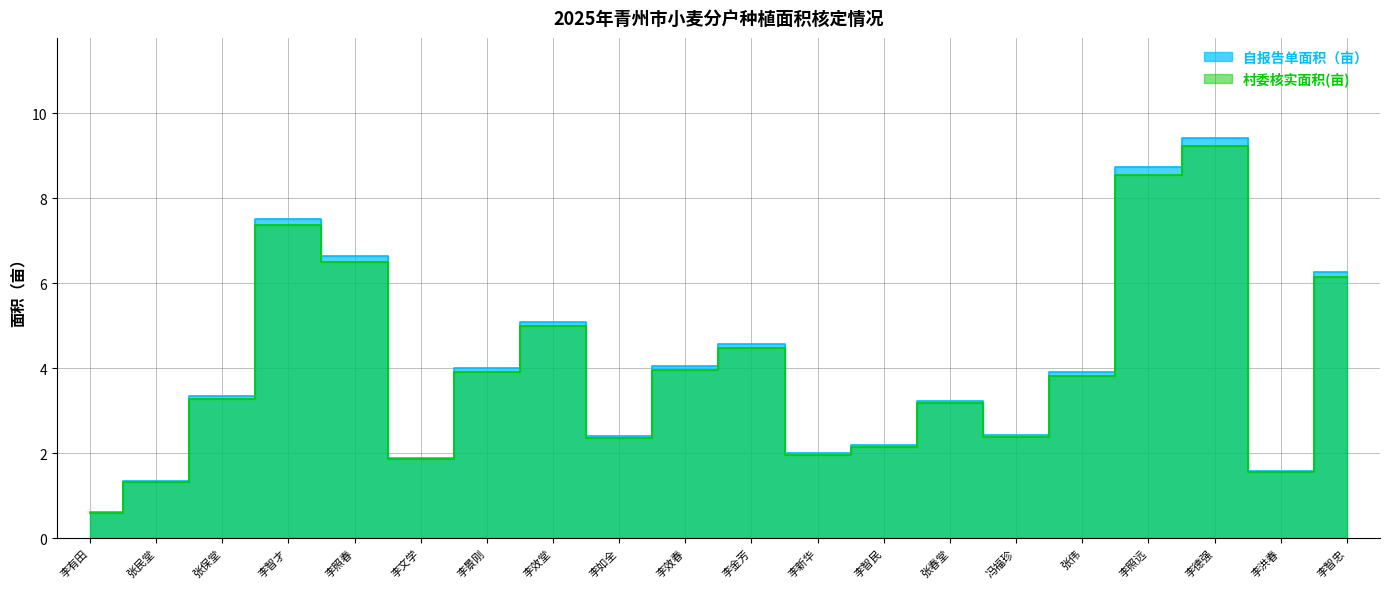

Reading left to right, transcribe all the data shown in this chart.

自报告单面积（亩）: 0.6	1.4	3.3	7.5	6.6	1.9	4.0	5.1	2.4	4.0	4.6	2.0	2.2	3.2	2.4	3.9	8.7	9.4	1.6	6.3
村委核实面积(亩): 0.6	1.3	3.3	7.4	6.5	1.9	3.9	5.0	2.4	4.0	4.5	2.0	2.2	3.2	2.4	3.8	8.6	9.2	1.5	6.1